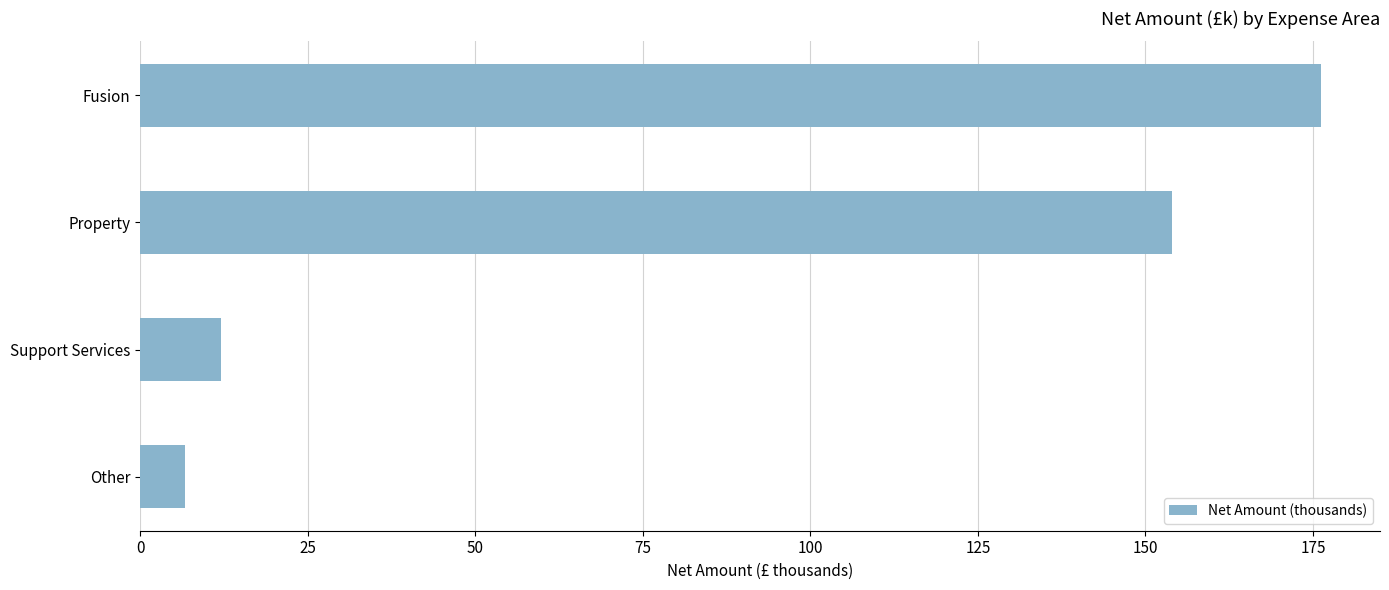

What is the smallest value displayed?

6.6